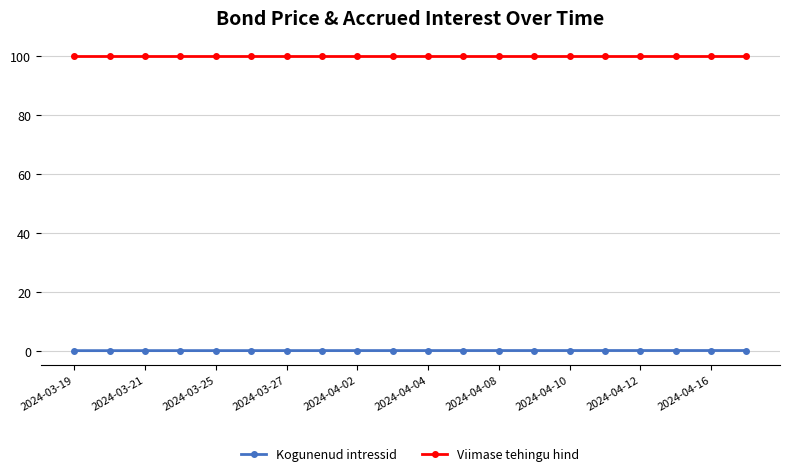

Rank the series by their average value, from lowest to highest.

Kogunenud intressid, Viimase tehingu hind